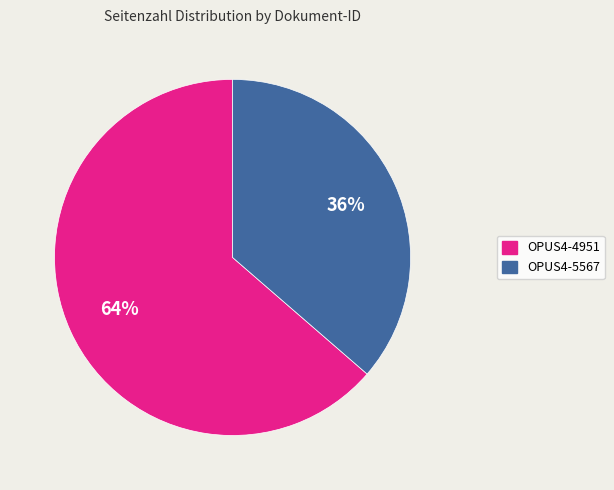

Between OPUS4-4951 and OPUS4-5567, which is larger?

OPUS4-4951